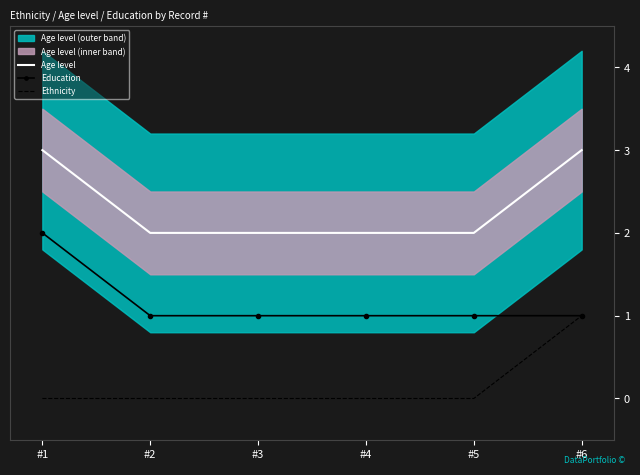

Reading left to right, extract all data points from this chart.

Age level: #1=3	#2=2	#3=2	#4=2	#5=2	#6=3
Education: #1=2	#2=1	#3=1	#4=1	#5=1	#6=1
Ethnicity: #1=0	#2=0	#3=0	#4=0	#5=0	#6=1